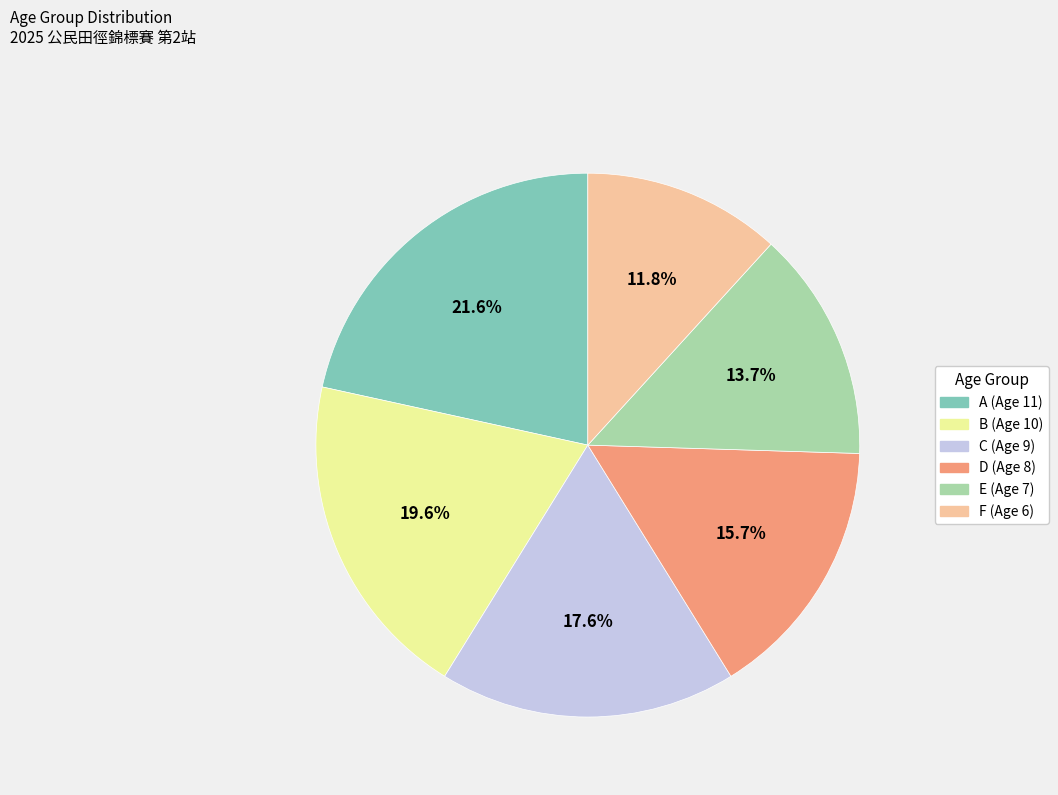

To the nearest percent, what percentage of the pie is B (Age 10)?

20%